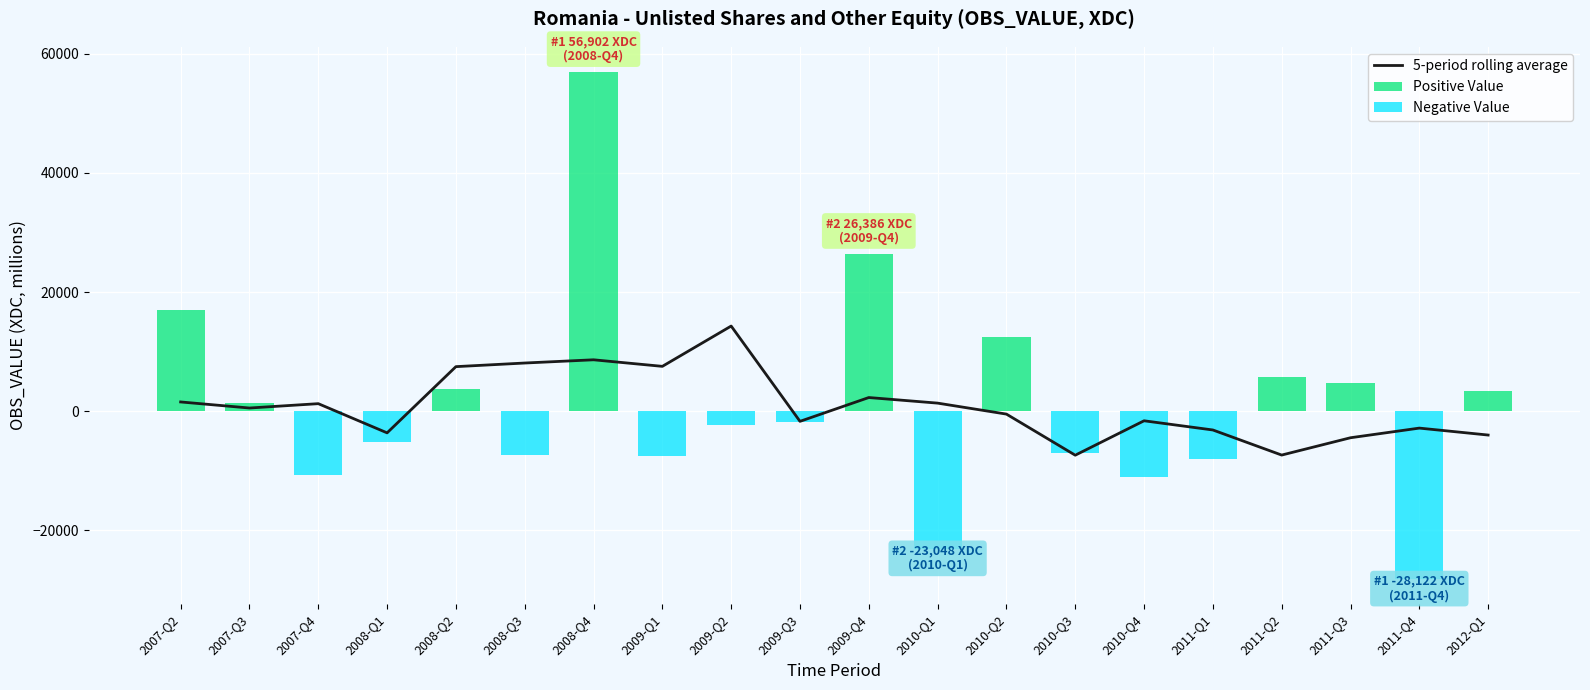

Reading left to right, transcribe all the data shown in this chart.

5-period rolling average: 2007-Q2=1556.9	2007-Q3=538.8	2007-Q4=1268.7	2008-Q1=-3629.2	2008-Q2=7481.5	2008-Q3=8089.3	2008-Q4=8630.9	2009-Q1=7530.5	2009-Q2=14293.0	2009-Q3=-1697.0	2009-Q4=2297.8	2010-Q1=1360.3	2010-Q2=-481.9	2010-Q3=-7377.4	2010-Q4=-1603.1	2011-Q1=-3146.6	2011-Q2=-7356.9	2011-Q3=-4450.7	2011-Q4=-2832.3	2012-Q1=-3997.0
Positive Value: 2007-Q2=17063.6	2007-Q3=1348.4	2007-Q4=0.0	2008-Q1=0.0	2008-Q2=3650.0	2008-Q3=0.0	2008-Q4=56901.8	2009-Q1=0.0	2009-Q2=0.0	2009-Q3=0.0	2009-Q4=26386.0	2010-Q1=0.0	2010-Q2=12385.6	2010-Q3=0.0	2010-Q4=0.0	2011-Q1=0.0	2011-Q2=5823.4	2011-Q3=4668.1	2011-Q4=0.0	2012-Q1=3468.9
Negative Value: 2007-Q2=0.0	2007-Q3=0.0	2007-Q4=-10627.5	2008-Q1=-5090.7	2008-Q2=0.0	2008-Q3=-7426.3	2008-Q4=0.0	2009-Q1=-7588.5	2009-Q2=-2382.7	2009-Q3=-1851.6	2009-Q4=0.0	2010-Q1=-23048.3	2010-Q2=0.0	2010-Q3=-7070.2	2010-Q4=-11062.4	2011-Q1=-8091.7	2011-Q2=0.0	2011-Q3=0.0	2011-Q4=-28122.0	2012-Q1=0.0